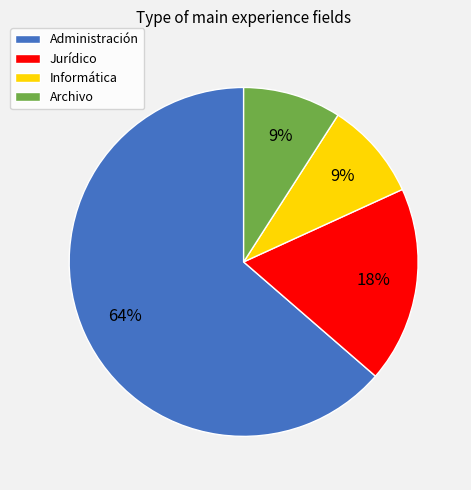

Which has a higher value, Jurídico or Archivo?

Jurídico